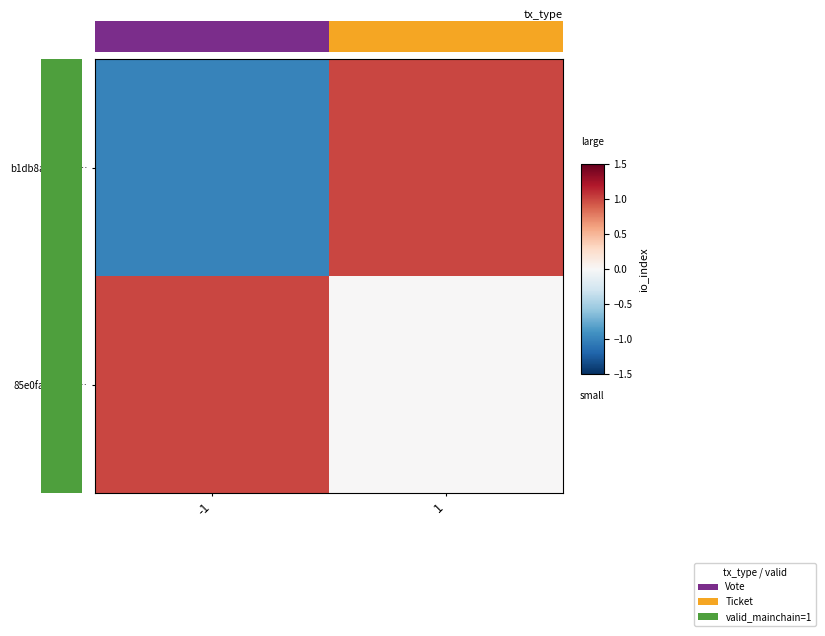

Rank the categories by 85e0fa5dde38… value from lowest to highest.

1, -1